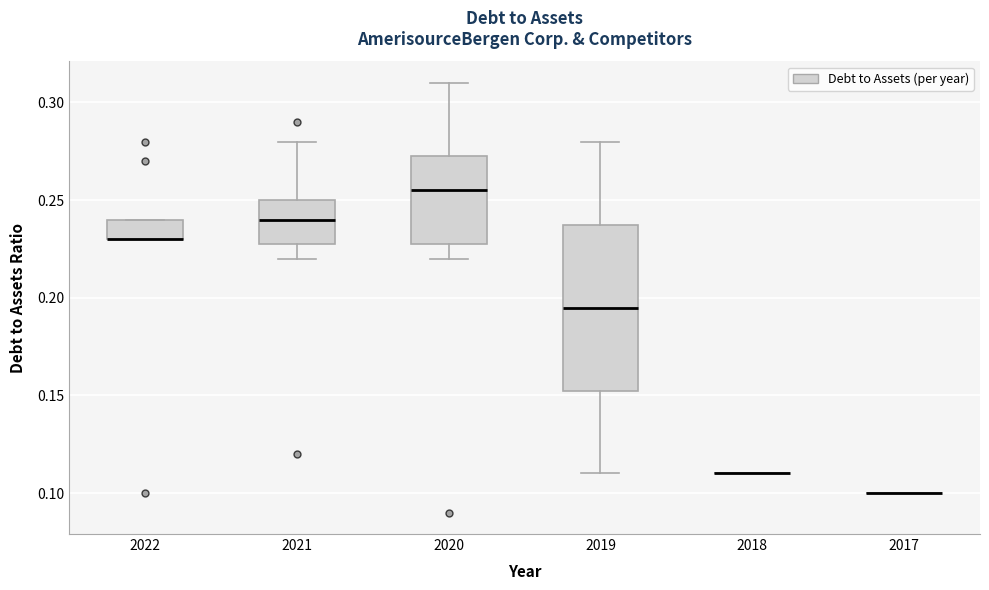

Comparing the boxes themselves (not the whiskers), which one is the tallest?

2019